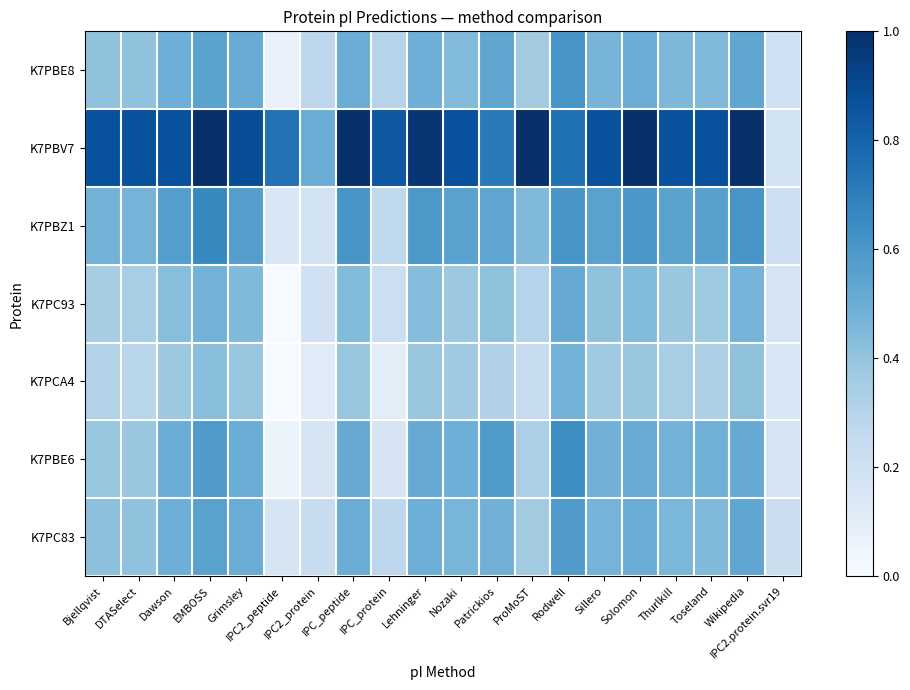

Reading left to right, transcribe all the data shown in this chart.

K7PBE8: Bjellqvist=0.4	DTASelect=0.4	Dawson=0.5	EMBOSS=0.5	Grimsley=0.5	IPC2_peptide=0.1	IPC2_protein=0.3	IPC_peptide=0.5	IPC_protein=0.3	Lehninger=0.5	Nozaki=0.4	Patrickios=0.5	ProMoST=0.4	Rodwell=0.6	Sillero=0.5	Solomon=0.5	Thurlkill=0.5	Toseland=0.4	Wikipedia=0.5	IPC2.protein.svr19=0.2
K7PBV7: Bjellqvist=0.9	DTASelect=0.9	Dawson=0.9	EMBOSS=1.0	Grimsley=0.9	IPC2_peptide=0.7	IPC2_protein=0.5	IPC_peptide=1.0	IPC_protein=0.8	Lehninger=1.0	Nozaki=0.9	Patrickios=0.7	ProMoST=1.0	Rodwell=0.8	Sillero=0.9	Solomon=1.0	Thurlkill=0.9	Toseland=0.9	Wikipedia=1.0	IPC2.protein.svr19=0.2
K7PBZ1: Bjellqvist=0.5	DTASelect=0.5	Dawson=0.6	EMBOSS=0.7	Grimsley=0.6	IPC2_peptide=0.2	IPC2_protein=0.2	IPC_peptide=0.6	IPC_protein=0.3	Lehninger=0.6	Nozaki=0.6	Patrickios=0.5	ProMoST=0.4	Rodwell=0.6	Sillero=0.6	Solomon=0.6	Thurlkill=0.5	Toseland=0.6	Wikipedia=0.6	IPC2.protein.svr19=0.2
K7PC93: Bjellqvist=0.4	DTASelect=0.3	Dawson=0.4	EMBOSS=0.5	Grimsley=0.4	IPC2_peptide=0.0	IPC2_protein=0.2	IPC_peptide=0.4	IPC_protein=0.2	Lehninger=0.4	Nozaki=0.4	Patrickios=0.4	ProMoST=0.3	Rodwell=0.5	Sillero=0.4	Solomon=0.4	Thurlkill=0.4	Toseland=0.4	Wikipedia=0.5	IPC2.protein.svr19=0.2
K7PCA4: Bjellqvist=0.3	DTASelect=0.3	Dawson=0.4	EMBOSS=0.4	Grimsley=0.4	IPC2_peptide=0.0	IPC2_protein=0.1	IPC_peptide=0.4	IPC_protein=0.1	Lehninger=0.4	Nozaki=0.4	Patrickios=0.3	ProMoST=0.2	Rodwell=0.5	Sillero=0.4	Solomon=0.4	Thurlkill=0.3	Toseland=0.3	Wikipedia=0.4	IPC2.protein.svr19=0.2
K7PBE6: Bjellqvist=0.4	DTASelect=0.4	Dawson=0.5	EMBOSS=0.6	Grimsley=0.5	IPC2_peptide=0.1	IPC2_protein=0.2	IPC_peptide=0.5	IPC_protein=0.2	Lehninger=0.5	Nozaki=0.5	Patrickios=0.6	ProMoST=0.3	Rodwell=0.6	Sillero=0.5	Solomon=0.5	Thurlkill=0.5	Toseland=0.5	Wikipedia=0.5	IPC2.protein.svr19=0.2
K7PC83: Bjellqvist=0.4	DTASelect=0.4	Dawson=0.5	EMBOSS=0.6	Grimsley=0.5	IPC2_peptide=0.2	IPC2_protein=0.2	IPC_peptide=0.5	IPC_protein=0.3	Lehninger=0.5	Nozaki=0.5	Patrickios=0.5	ProMoST=0.4	Rodwell=0.6	Sillero=0.5	Solomon=0.5	Thurlkill=0.5	Toseland=0.4	Wikipedia=0.5	IPC2.protein.svr19=0.2